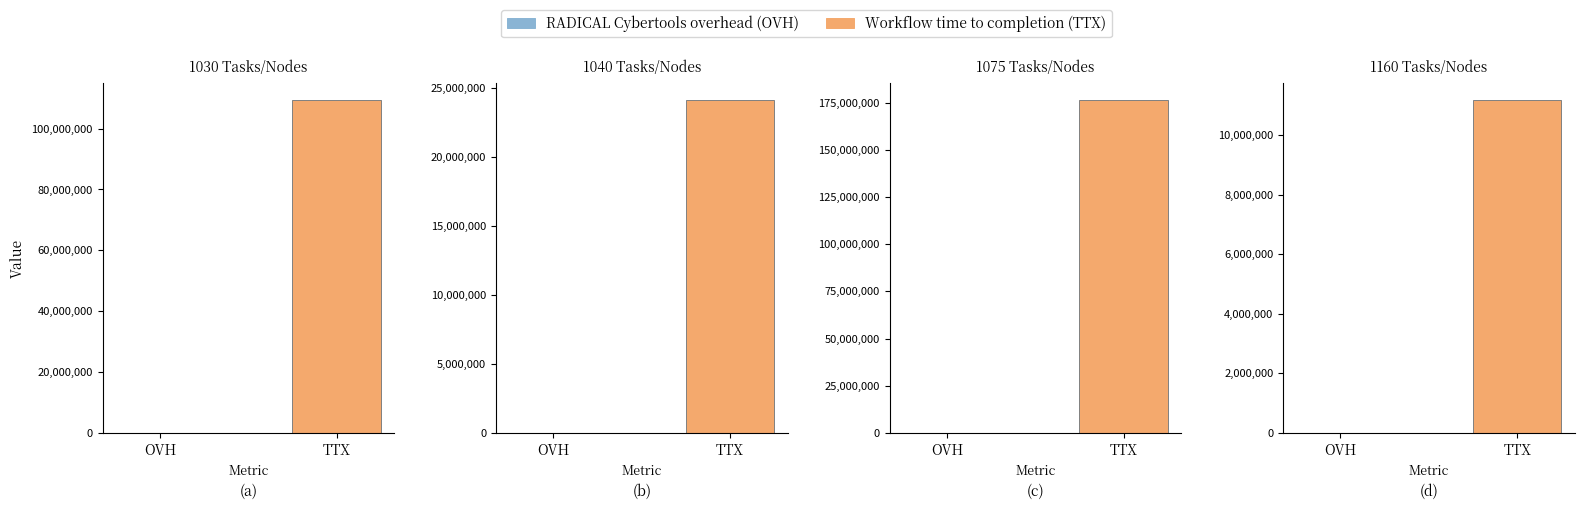

What is the difference between the RADICAL Cybertools overhead (OVH) values at 2 and 1?

22117